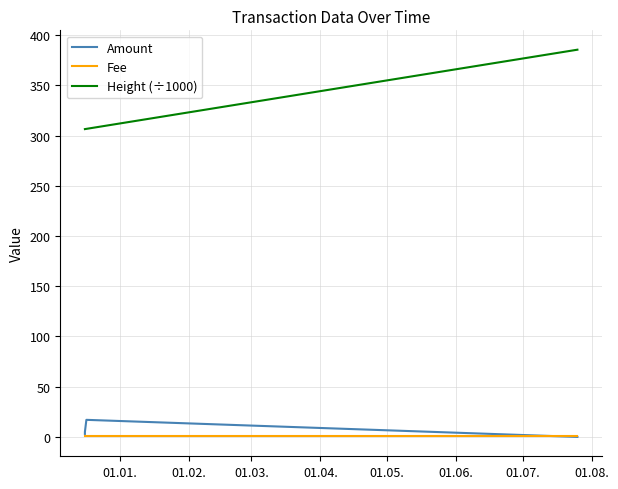

Reading right to left, transcribe all the data shown in this chart.

Amount: 0.0	17.0	5.0	5.0	5.0	3.0
Fee: 1.0	1.0	1.0	1.0	1.0	1.0
Height (÷1000): 385.5	306.7	306.4	306.4	306.4	306.4